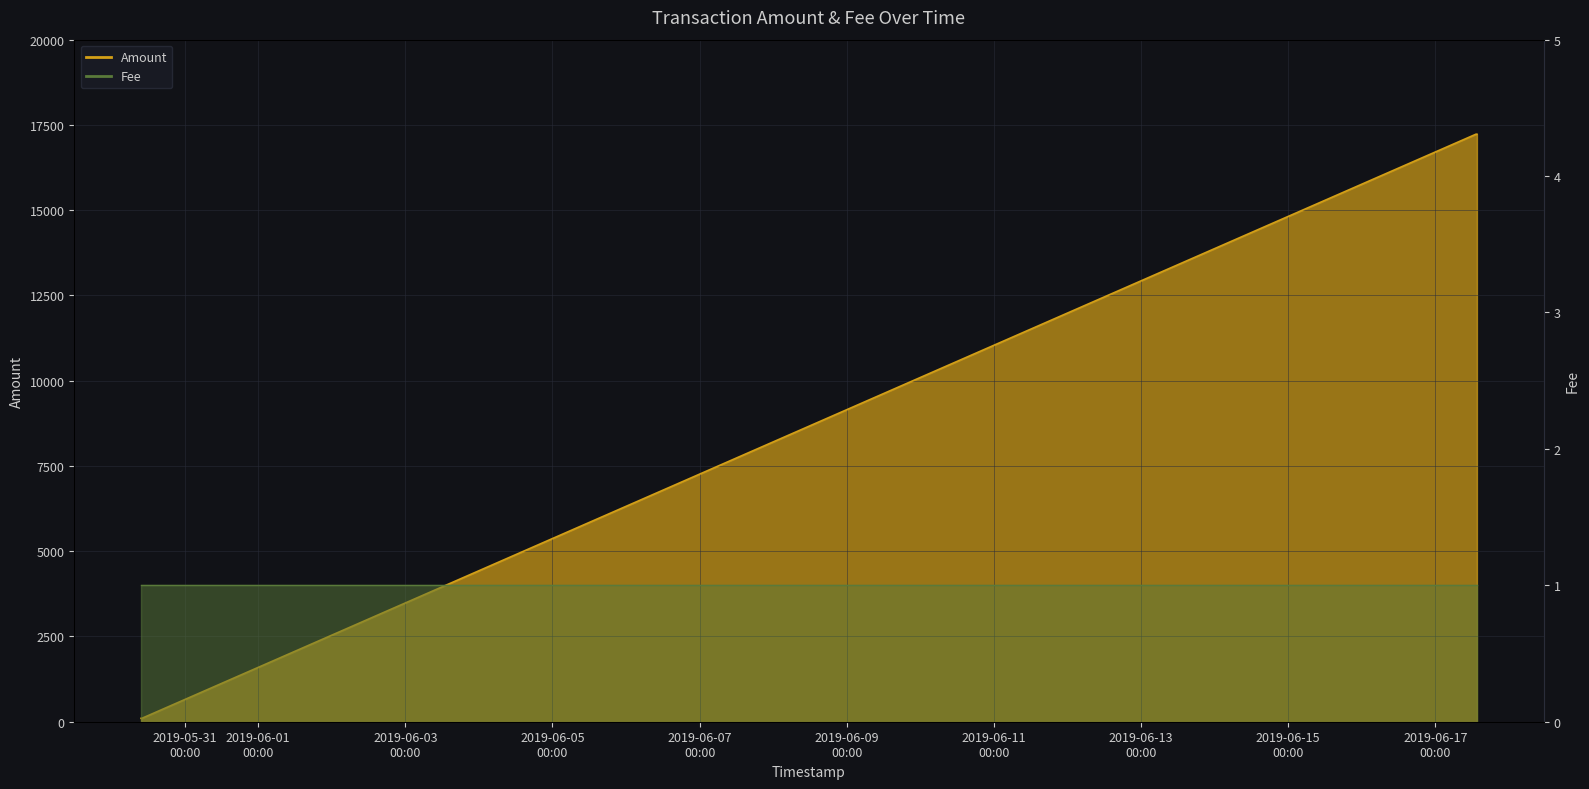

Is it true that the value at 2019-05-30 10:00:12 is 98.0?

True